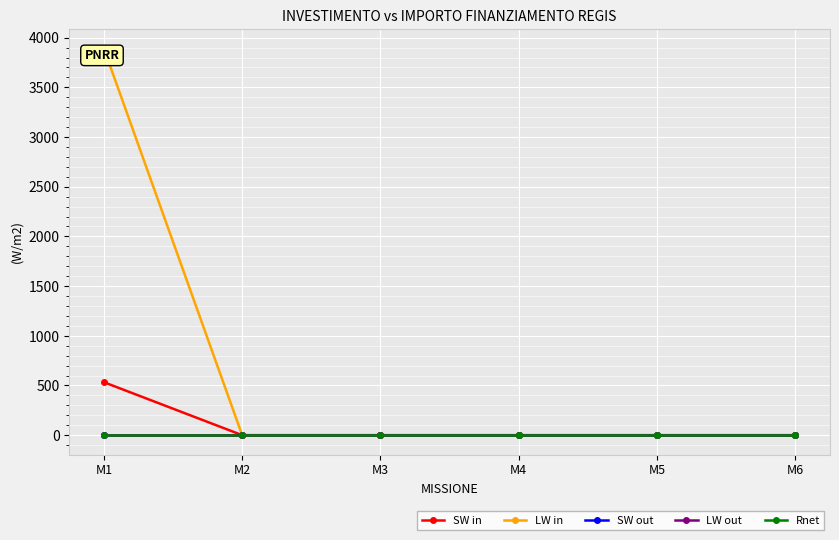

What is the sum of all LW in values?

3891.4